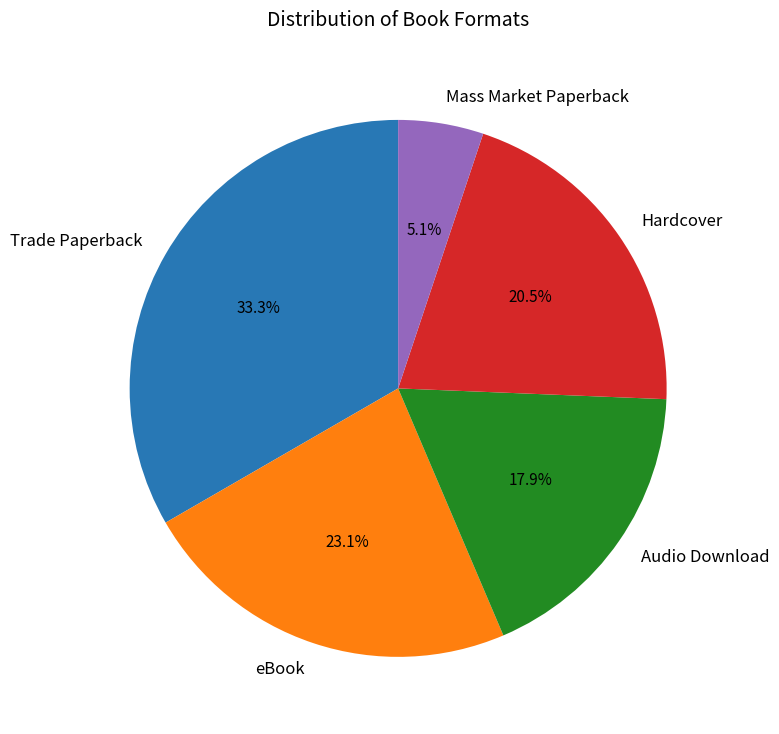

Does any single category account for the majority?

No